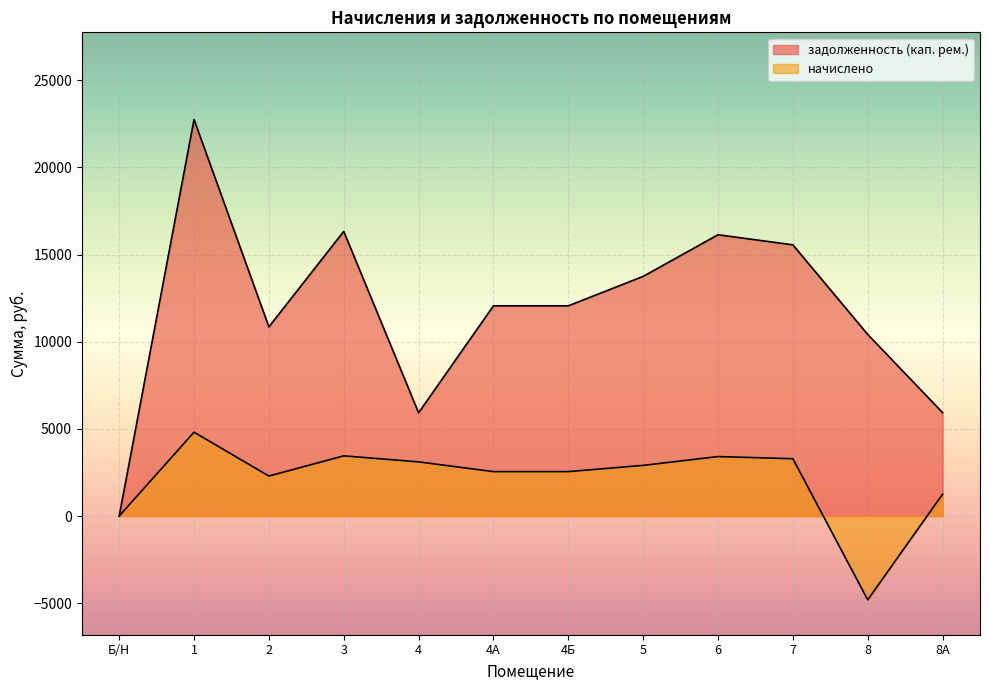

What are all the series names shown in the legend?

начислено, задолженность (кап. рем.)